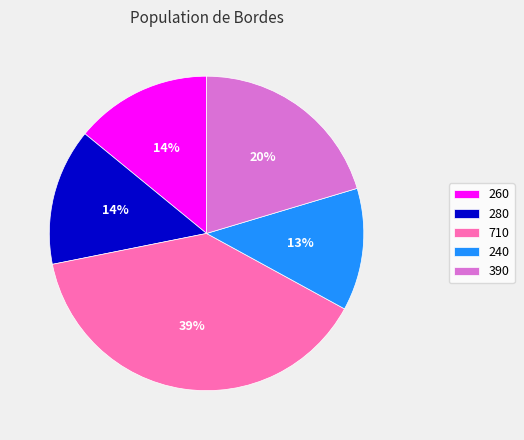

The 710 slice represents 27% of the pie. True or false?

False